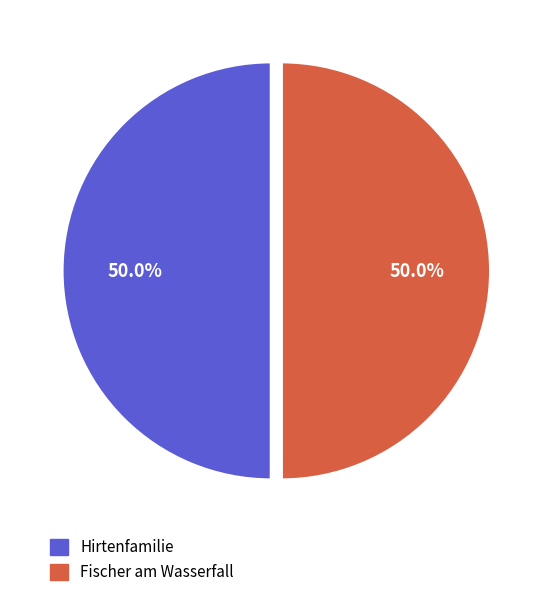

Do Hirtenfamilie and Fischer am Wasserfall together represent more than half of the pie?

Yes